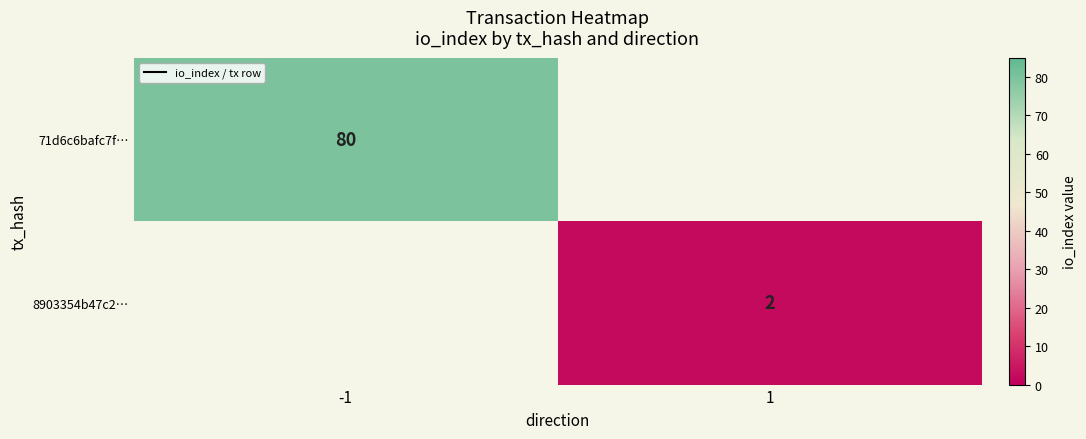

Count the number of data series in this chart.

2